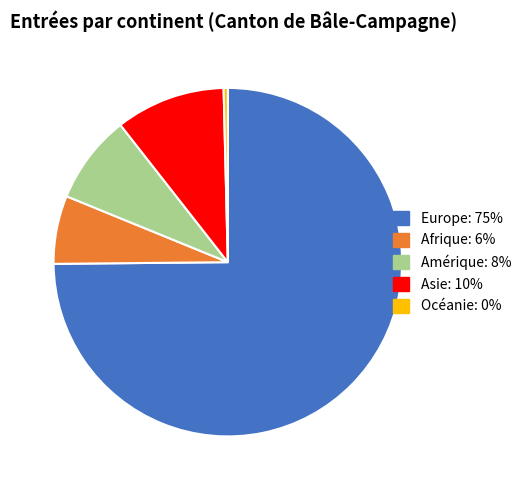

Which has a higher value, Amérique: 8% or Afrique: 6%?

Amérique: 8%